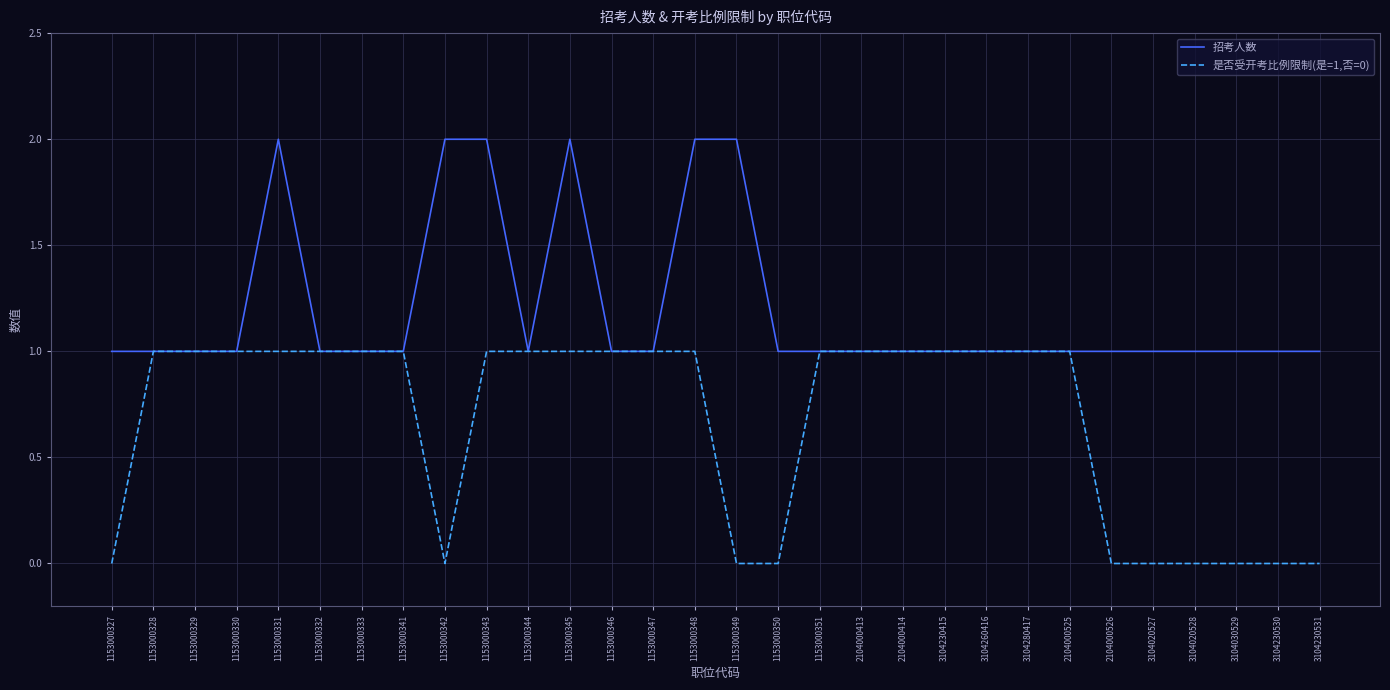

True or false: 招考人数 has a value of 1 at 2104000526.

True